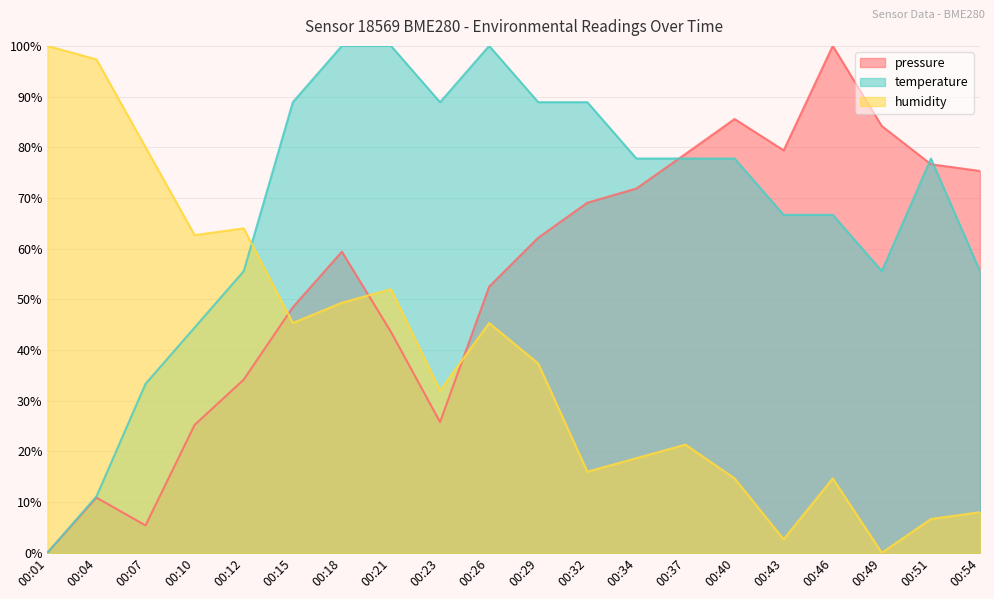

Rank the series by their maximum value, from highest to lowest.

pressure, temperature, humidity